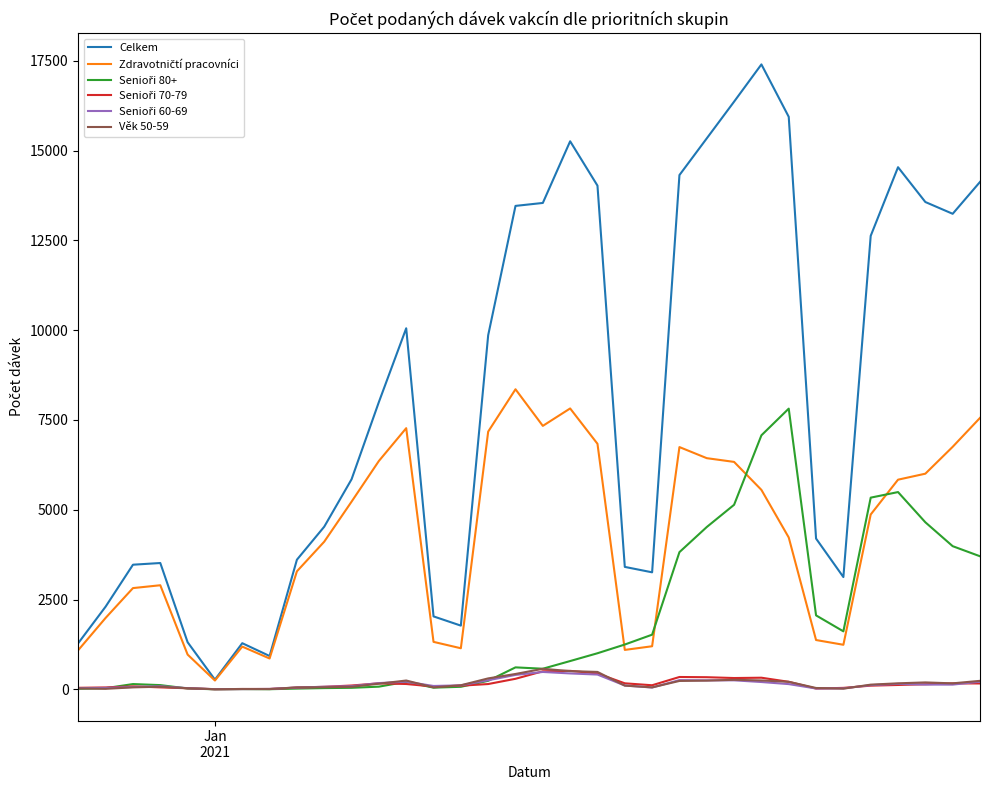

Which series has the largest total across all categories?

Celkem